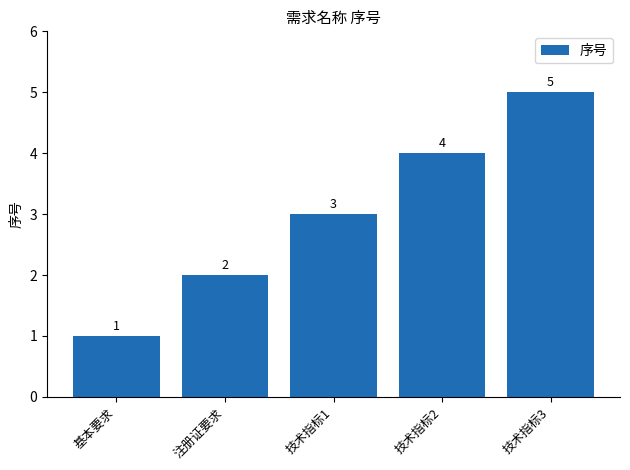

What is the smallest value displayed?

1